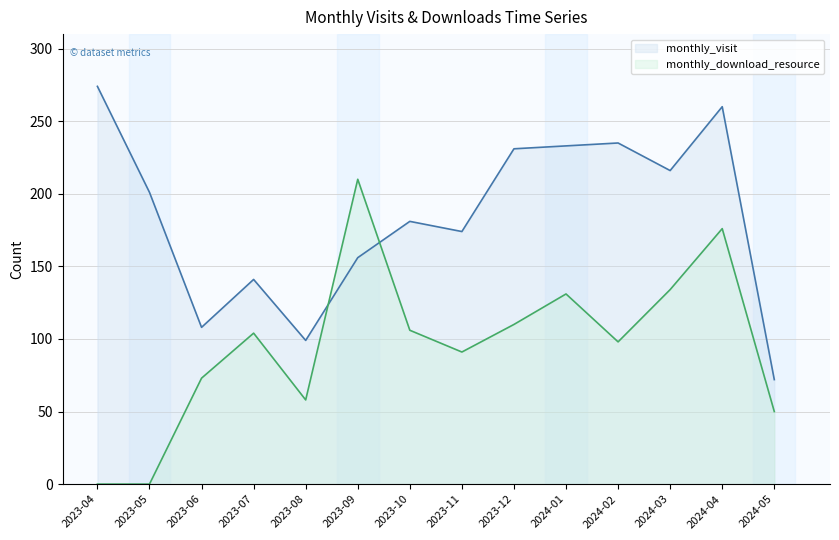

Which series has the largest range (max minus min)?

monthly_download_resource